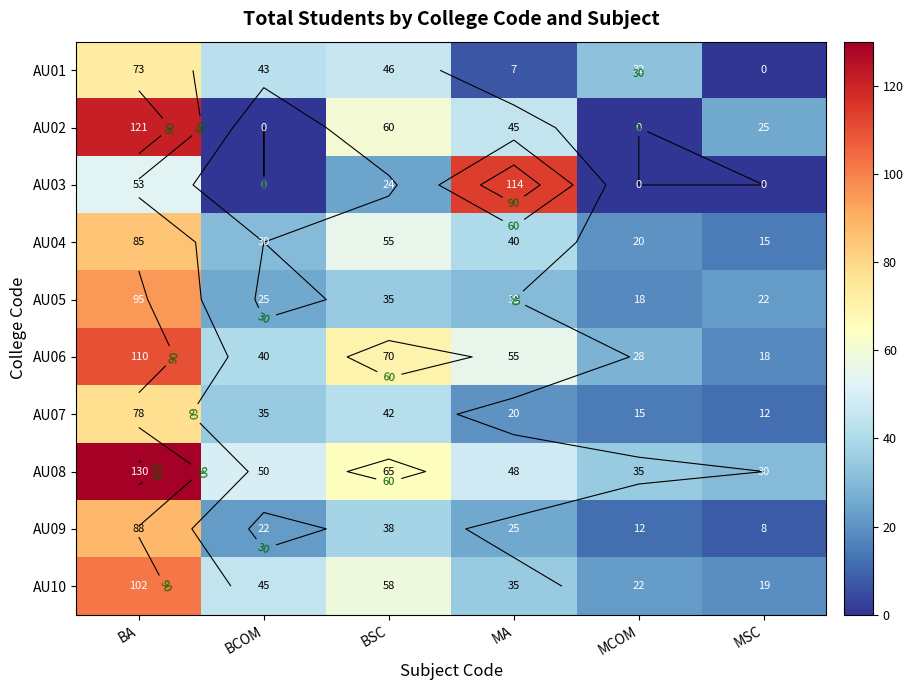

Is it true that AU05 equals 95 at BA?

True